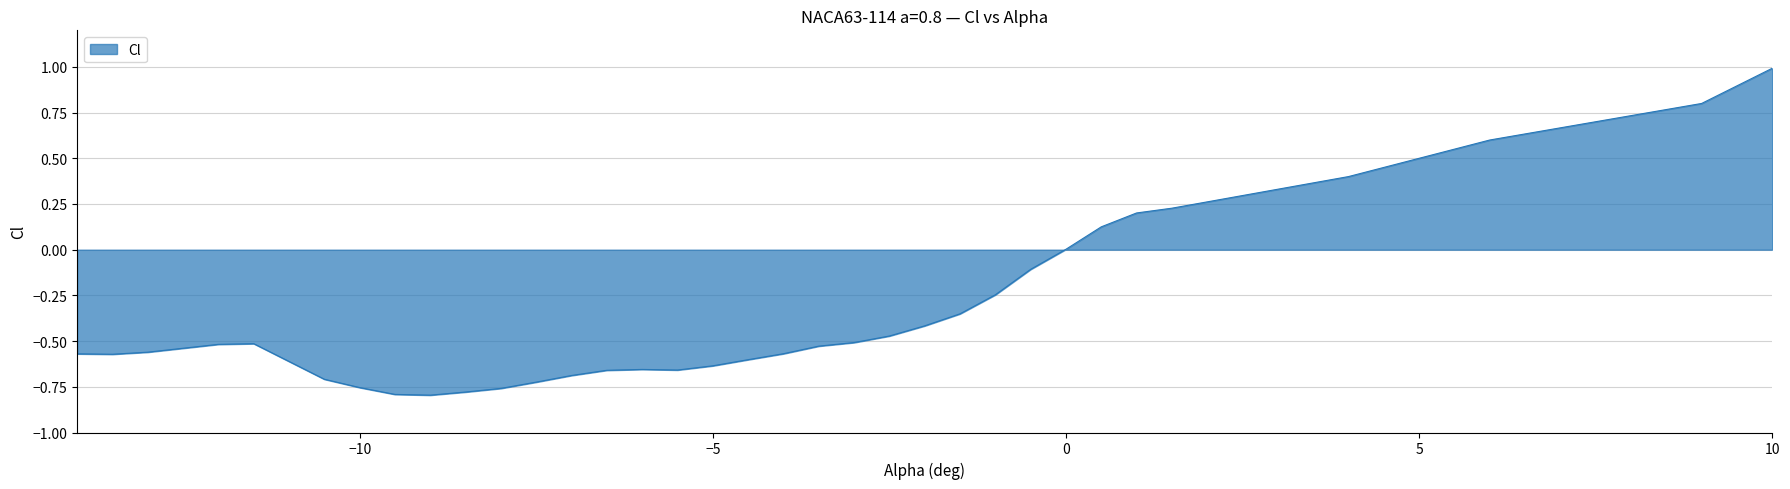

What is the difference between the maximum and minimum values?

1.8